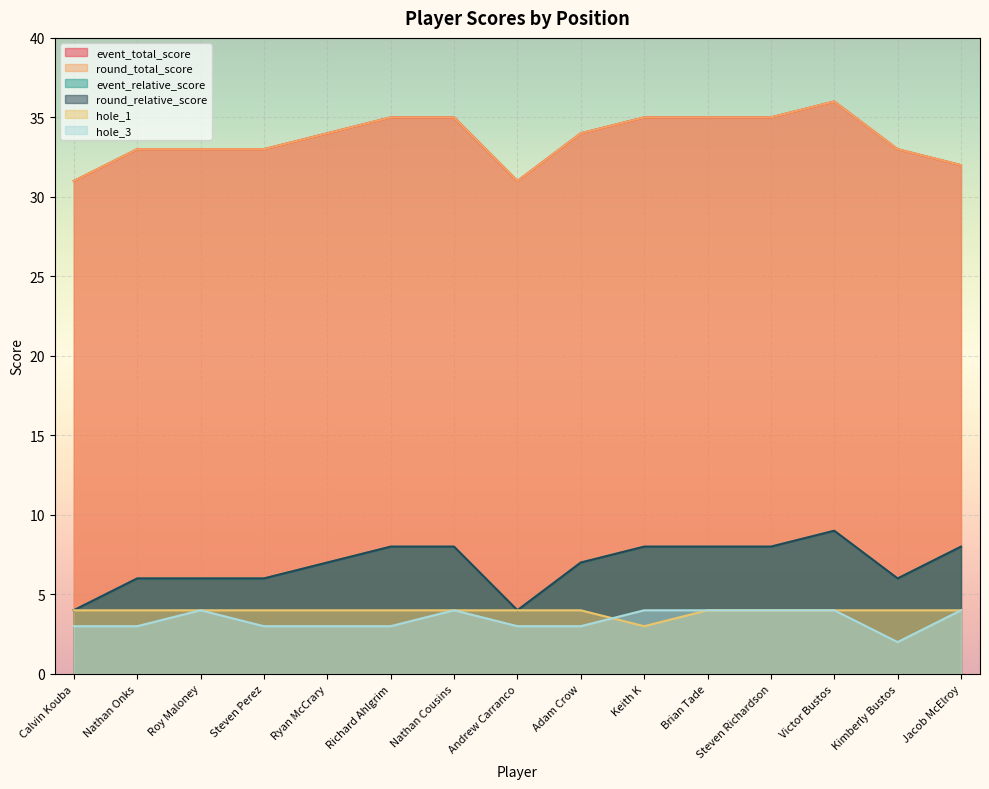

What value does the hole_3 series have at Adam Crow?

3